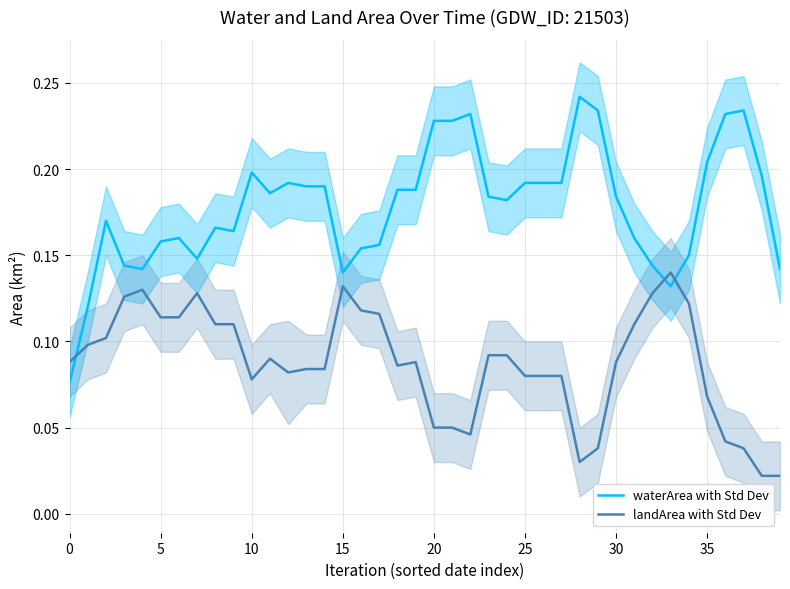

Does the chart have visible grid lines?

Yes